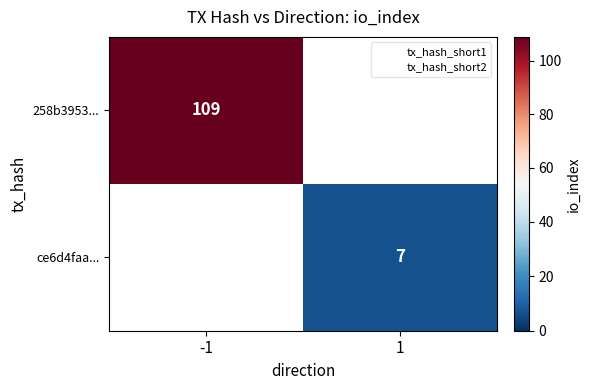

At 1, list the series in order from smallest to largest.

258b3953..., ce6d4faa...